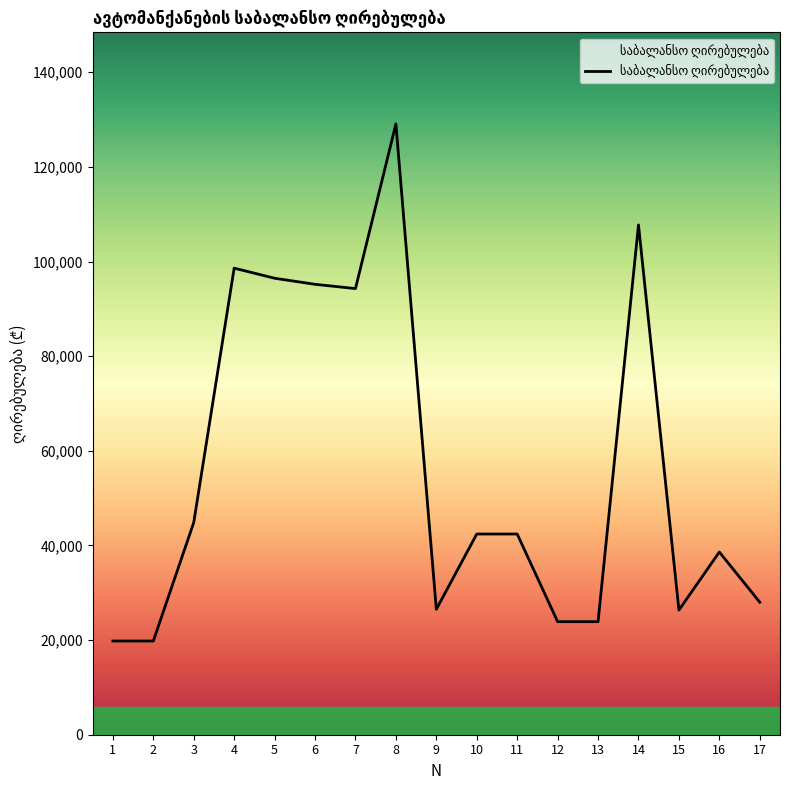

True or false: the data shows 17951.6 at 3.

False